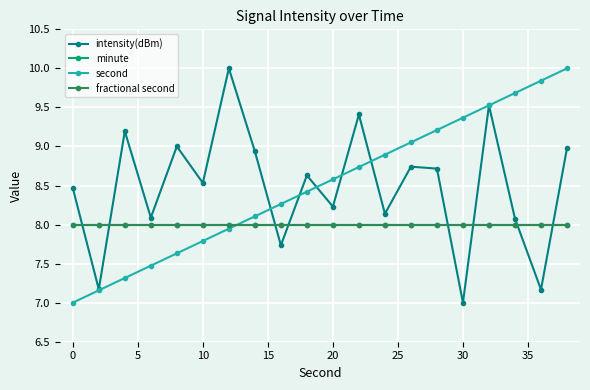

Does the chart have visible grid lines?

Yes